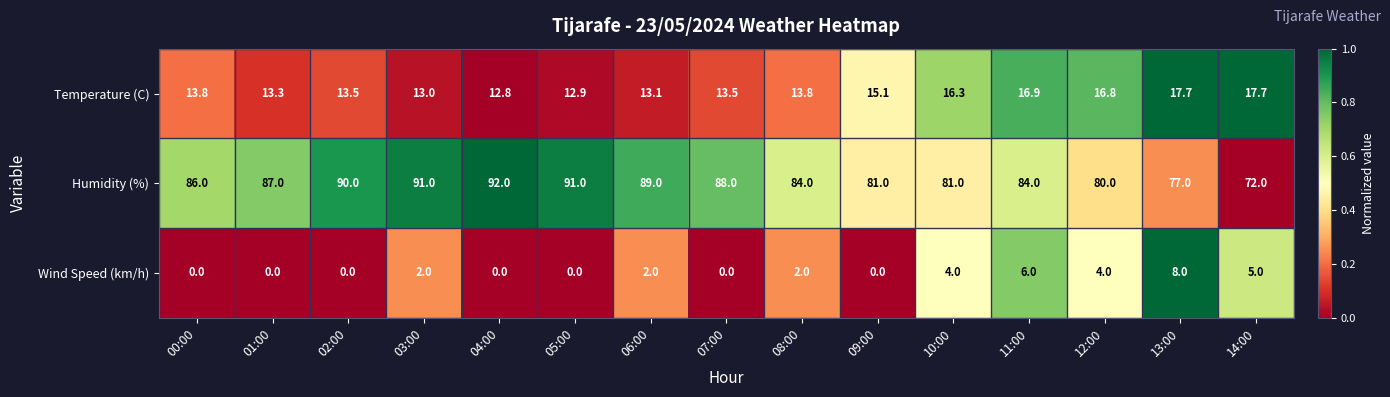

How many data points does each series have?

15